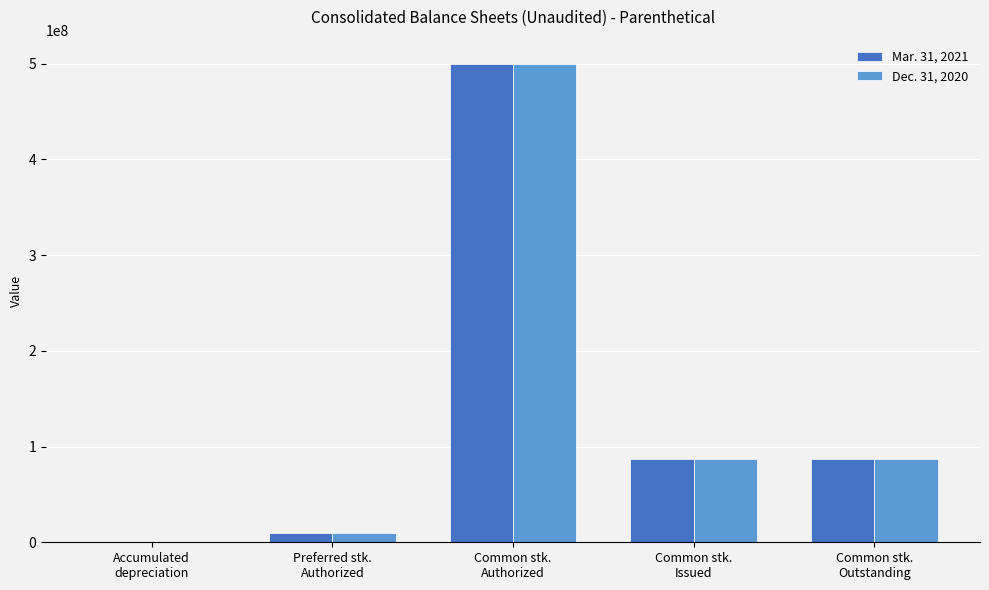

What are all the series names shown in the legend?

Mar. 31, 2021, Dec. 31, 2020